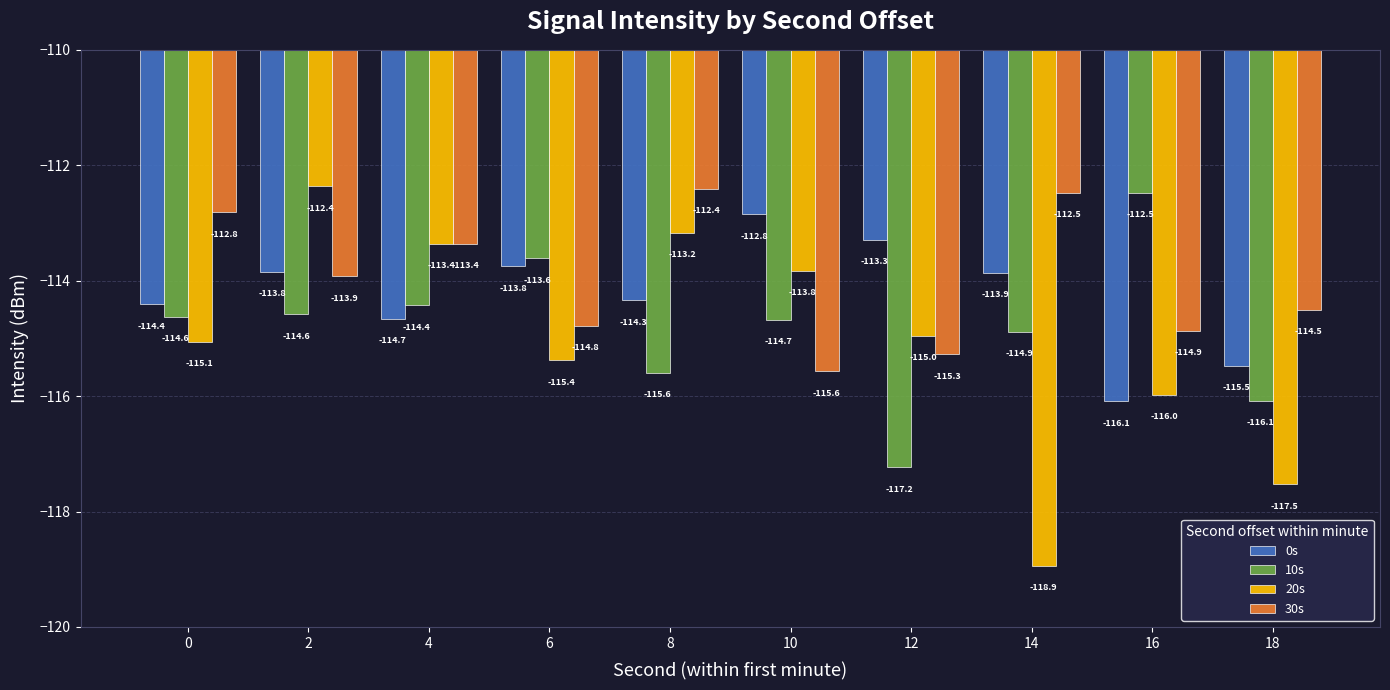

What is the difference between the maximum and minimum values in the 10s series?

4.8